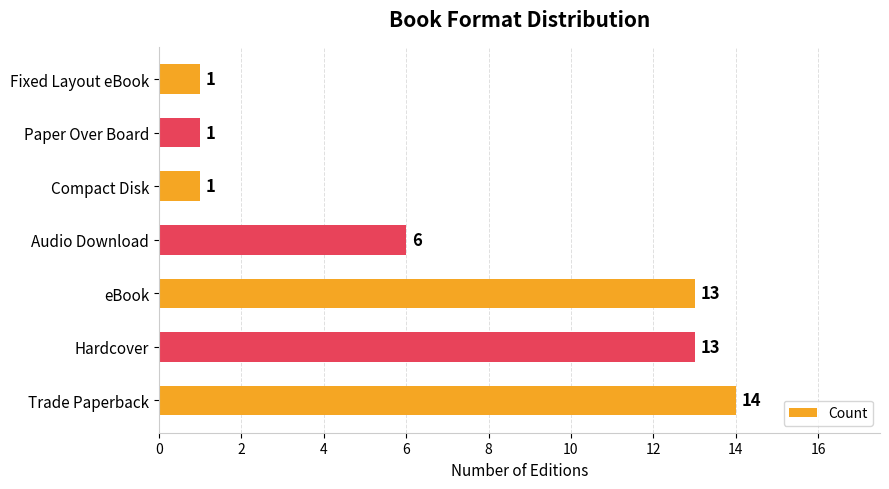

What is the ratio of the value at eBook to the value at Hardcover?

1.0